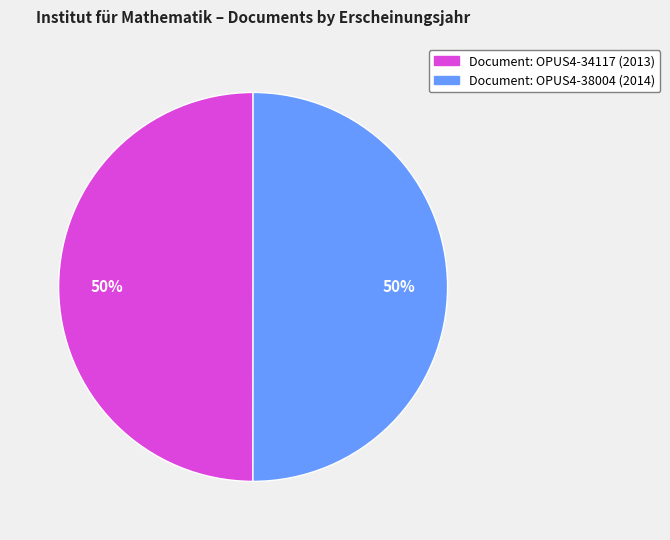

How many segments does this pie chart have?

2